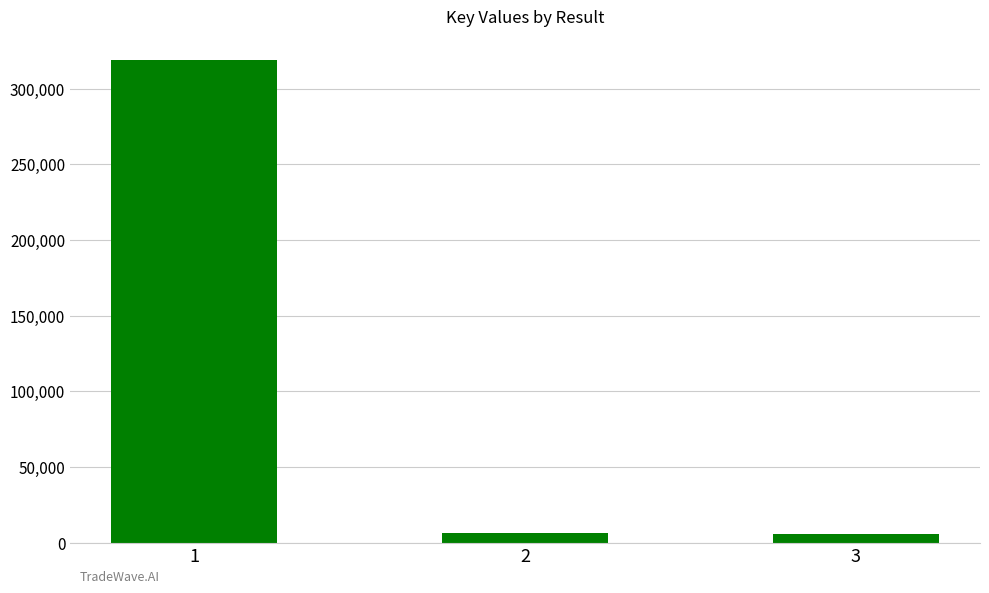

Where does the data first go above 6299?

1